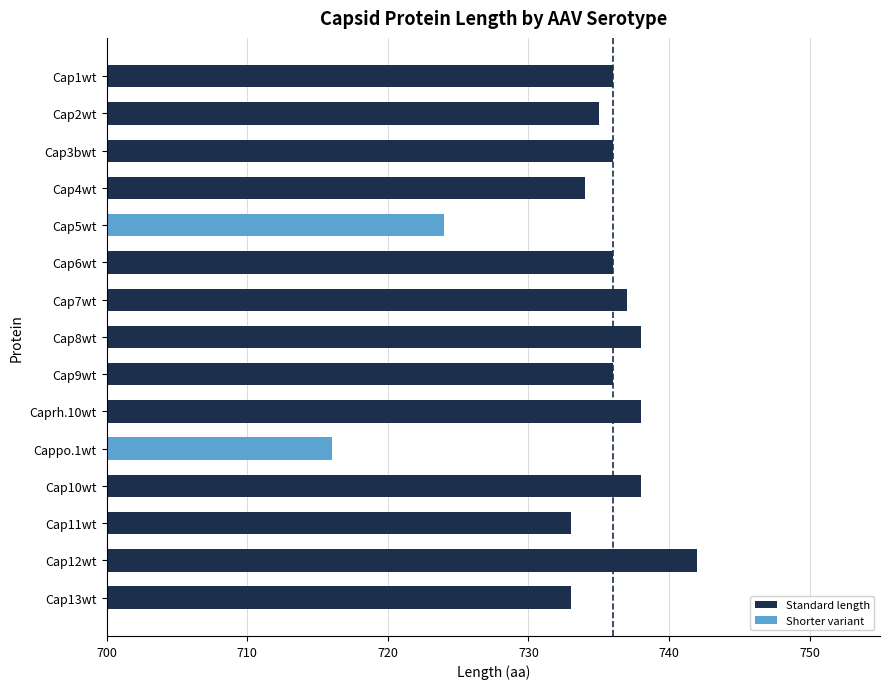

What position from the top is Cap10wt?

12